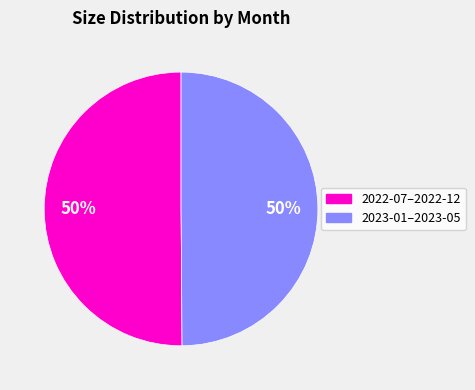

To the nearest percent, what is the average slice percentage?

50%